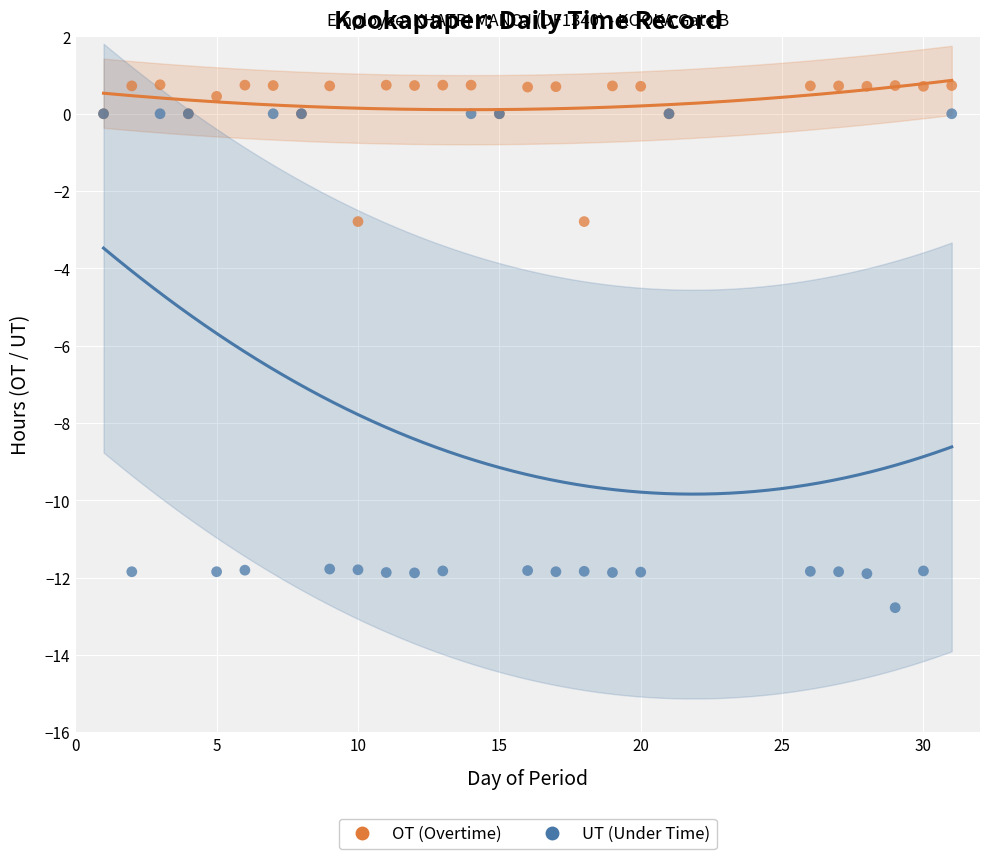

What are all the series names shown in the legend?

OT (Overtime), UT (Under Time)